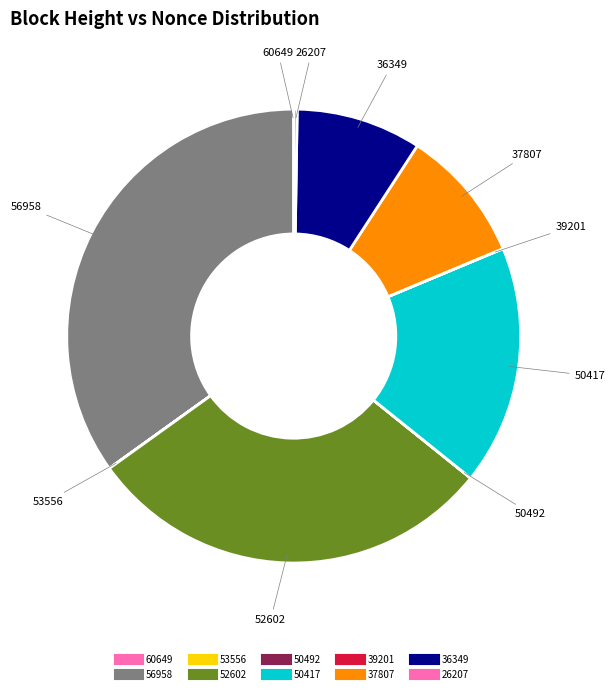

How many slices are in this pie chart?

10